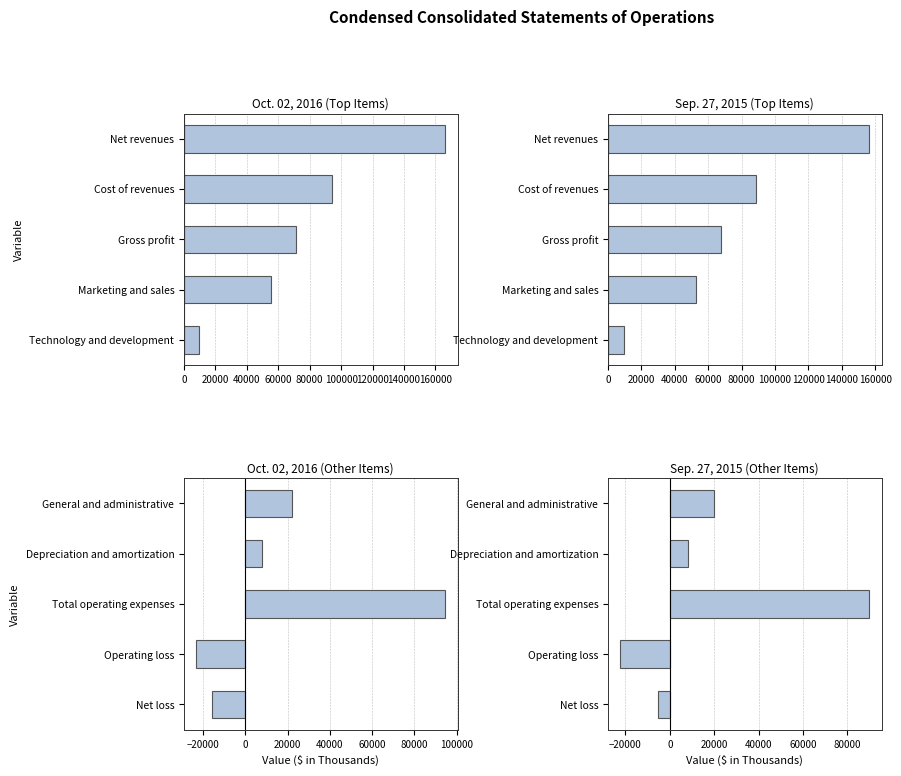

What are all the series names shown in the legend?

Oct. 02, 2016, Sep. 27, 2015